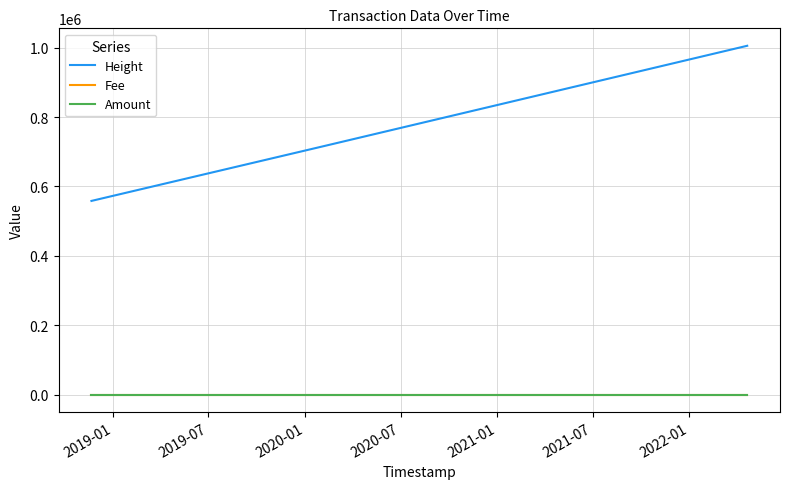

True or false: Amount and Height cross at least once.

False